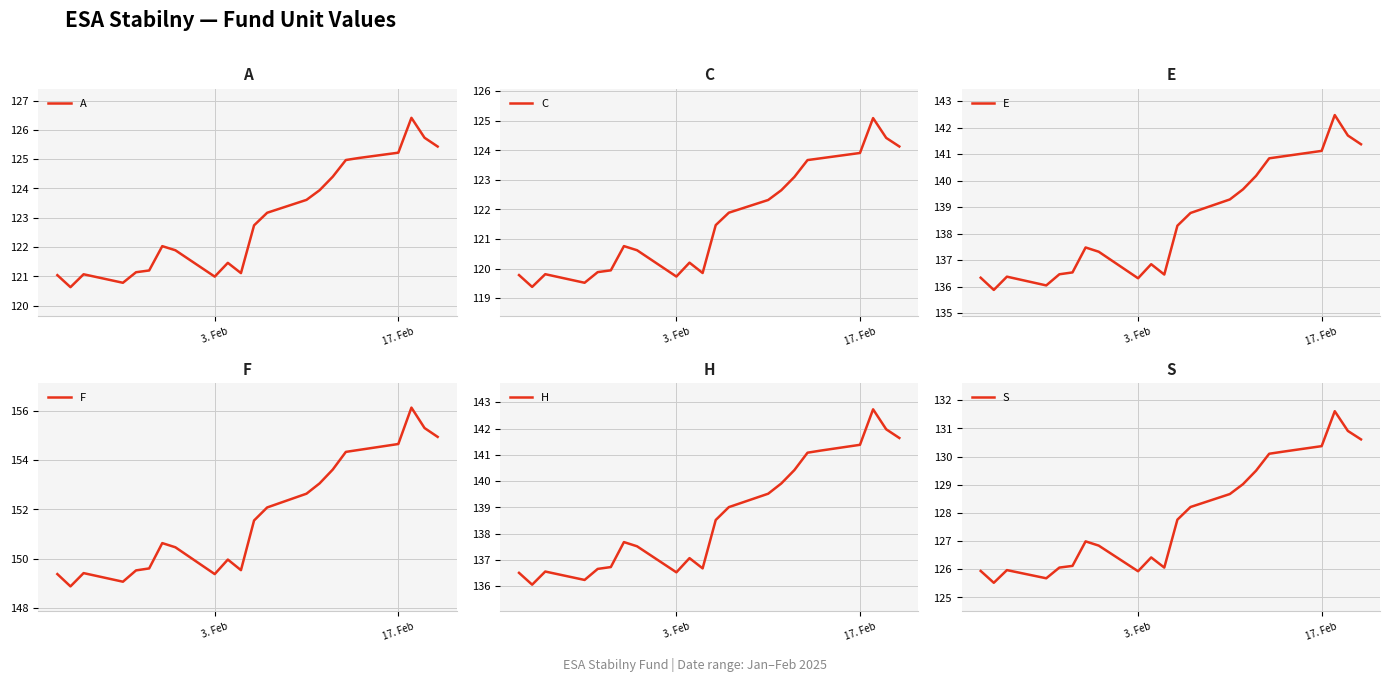

Reading left to right, what are all the values shown in this chart?

A: 121.0	120.6	121.1	120.8	121.1	121.2	122.0	121.9	121.0	121.5	121.1	122.7	123.2	123.6	123.9	124.4	125.0	125.0	125.2	126.4	125.7	125.4
C: 119.8	119.4	119.8	119.5	119.9	119.9	120.8	120.6	119.7	120.2	119.8	121.5	121.9	122.3	122.7	123.1	123.7	123.7	123.9	125.1	124.4	124.1
E: 136.3	135.9	136.4	136.1	136.5	136.5	137.5	137.3	136.3	136.8	136.5	138.3	138.8	139.3	139.7	140.2	140.8	140.9	141.1	142.5	141.7	141.4
F: 149.4	148.9	149.4	149.1	149.5	149.6	150.6	150.5	149.4	150.0	149.5	151.6	152.1	152.6	153.1	153.6	154.3	154.4	154.7	156.1	155.3	154.9
H: 136.5	136.1	136.6	136.2	136.7	136.7	137.7	137.5	136.5	137.1	136.7	138.5	139.0	139.5	139.9	140.4	141.1	141.2	141.4	142.7	142.0	141.6
S: 125.9	125.5	126.0	125.7	126.1	126.1	127.0	126.8	125.9	126.4	126.1	127.8	128.2	128.7	129.0	129.5	130.1	130.2	130.4	131.6	130.9	130.6